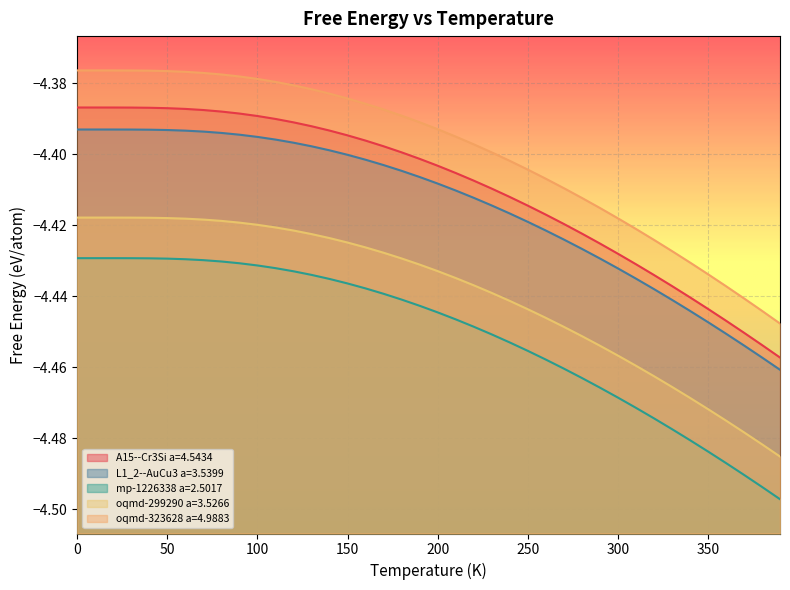

How many lines are shown in the chart?

5